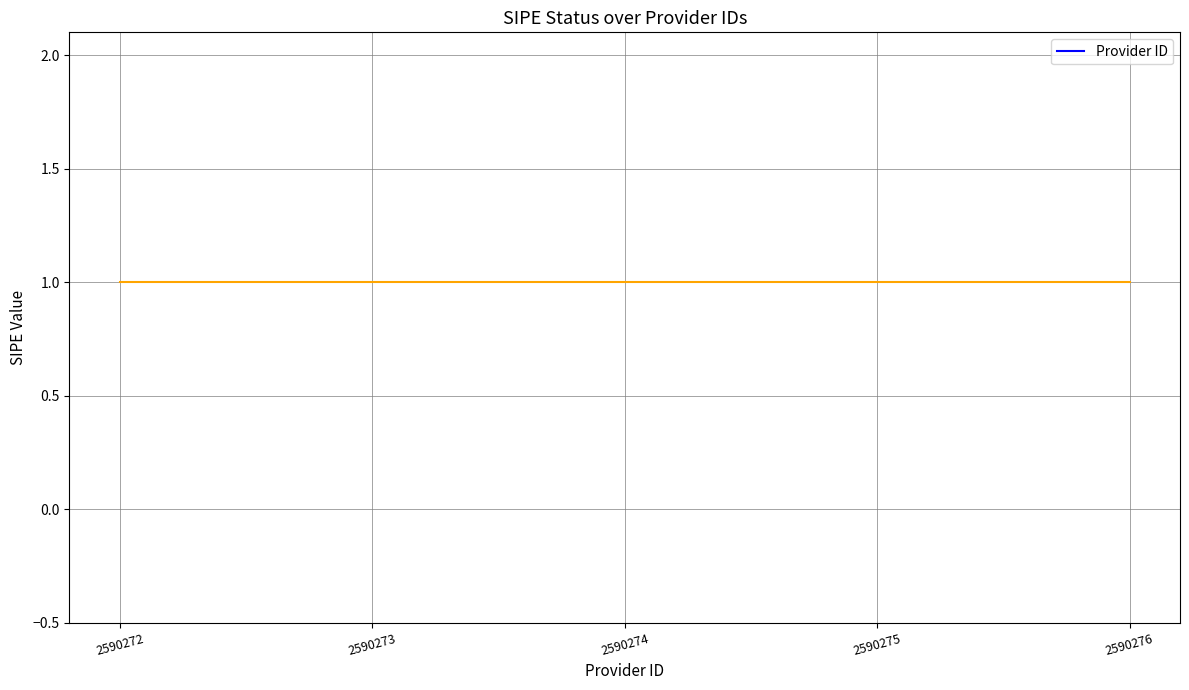

At which category does the chart reach its peak across all series?

2590276